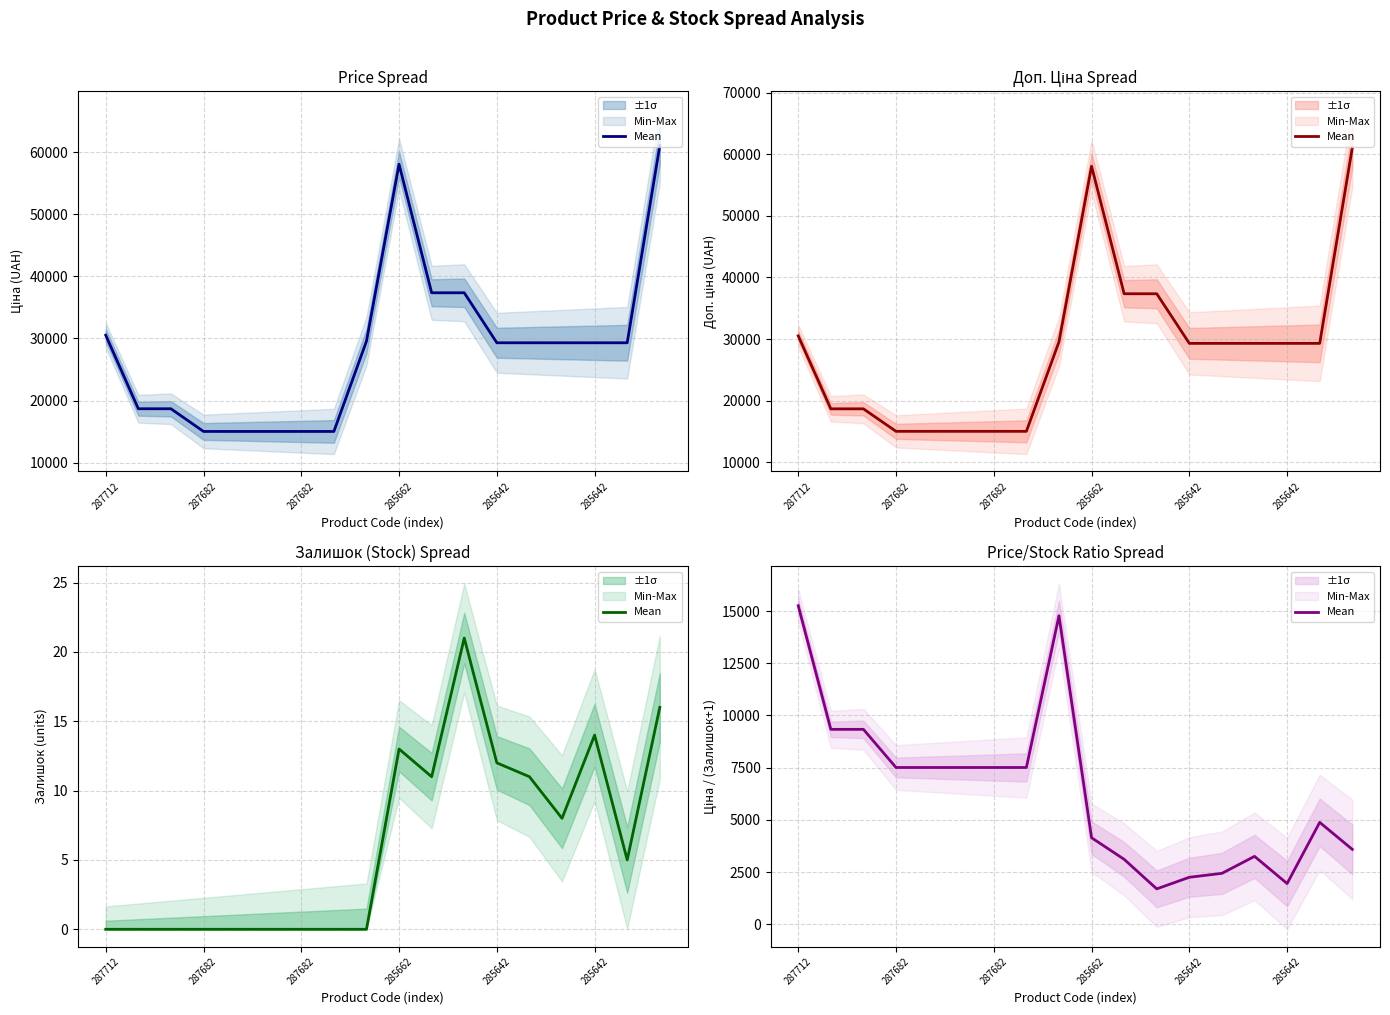

Between 11 and 7, which is larger?

7